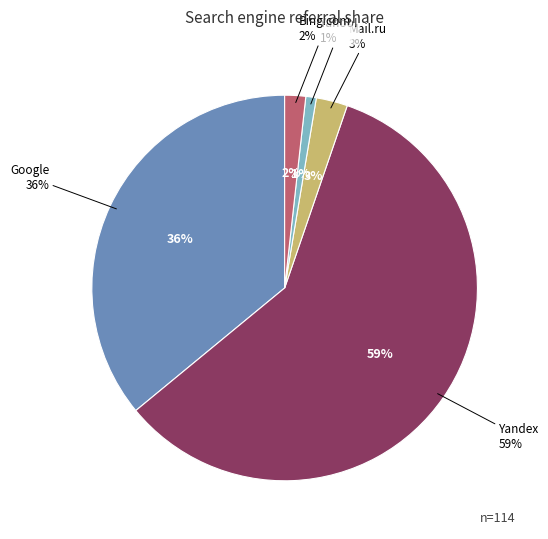

To the nearest percent, what portion does Mail.ru represent?

3%